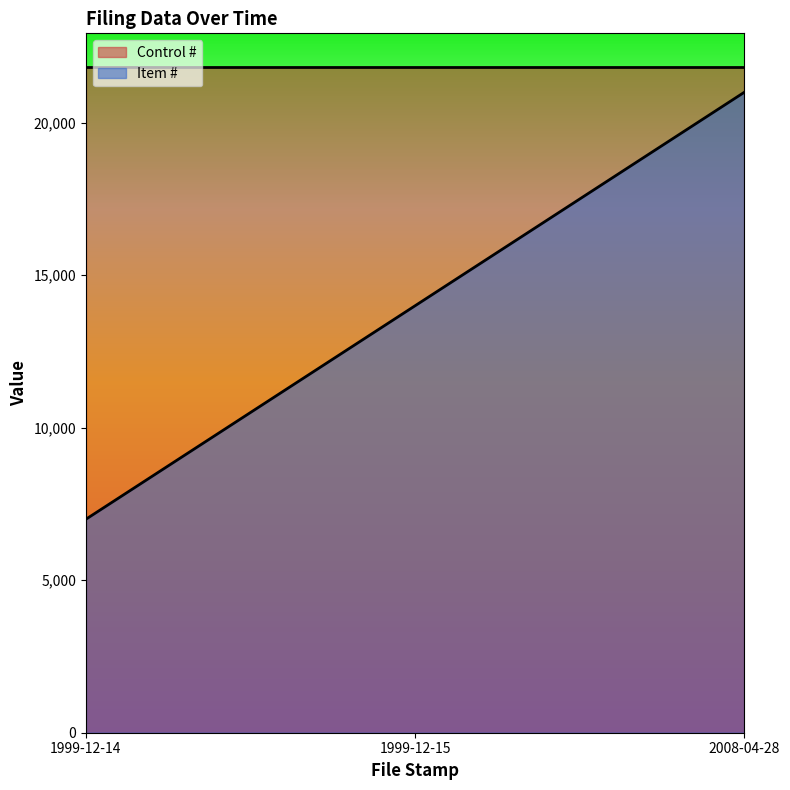

At which label does Item # reach its minimum?

1999-12-14